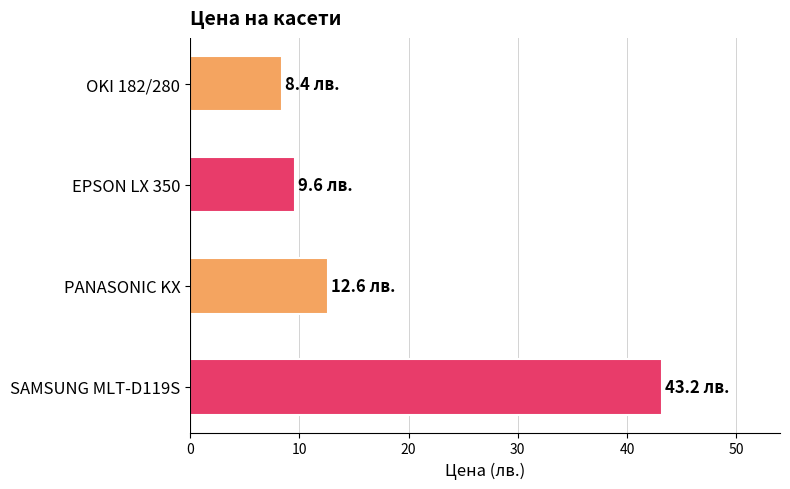

What is the smallest value displayed?

8.4